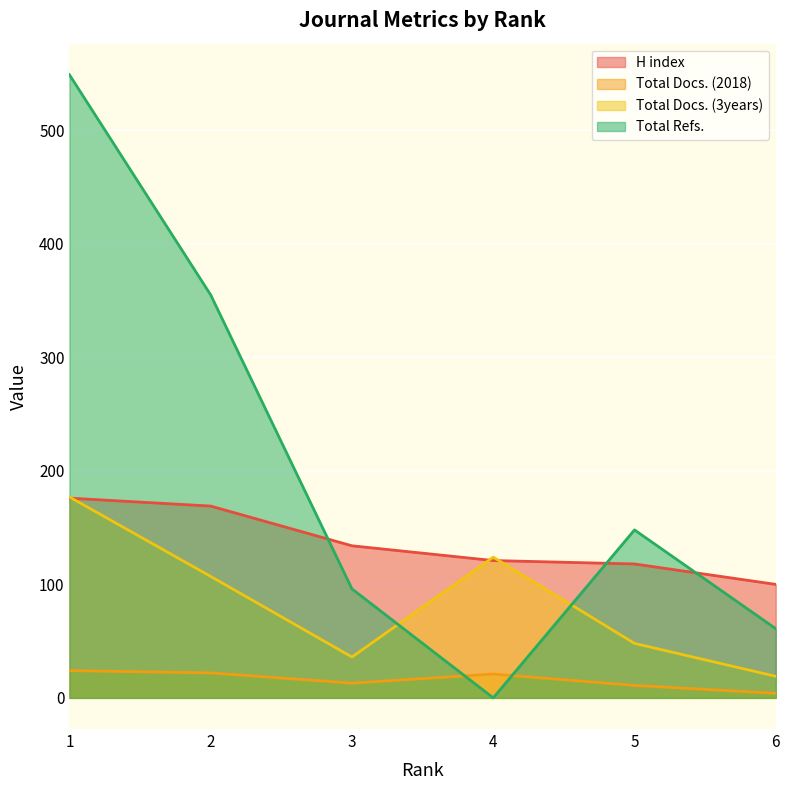

At which category does Total Refs. reach its first local valley?

4